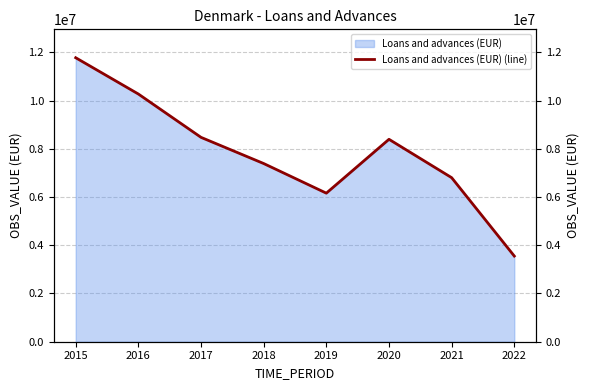

What is the greatest value displayed?

11775307